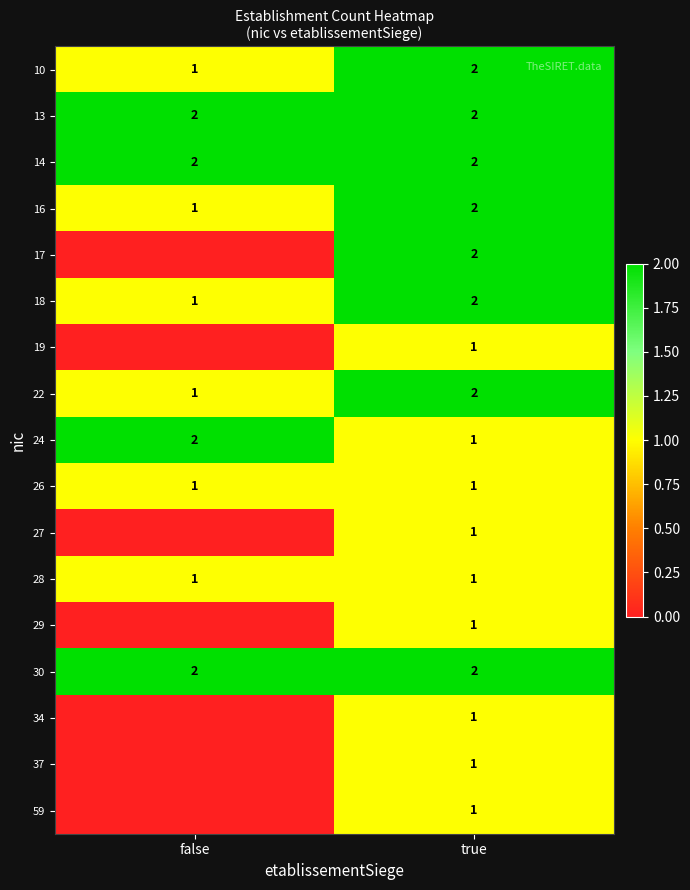

What is the sum of the 13 values at true and false?

4